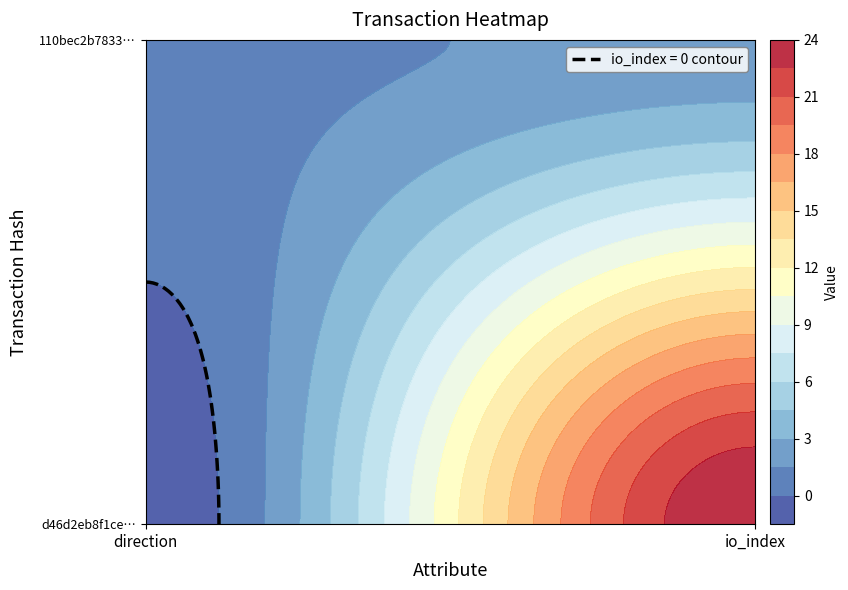

Is the value of d46d2eb8f1cebb6536781c5c0532e3063deda54 at 0 greater than the value of 110bec2b783393e8a587bd23b4feb54e4290a9c at 0?

No